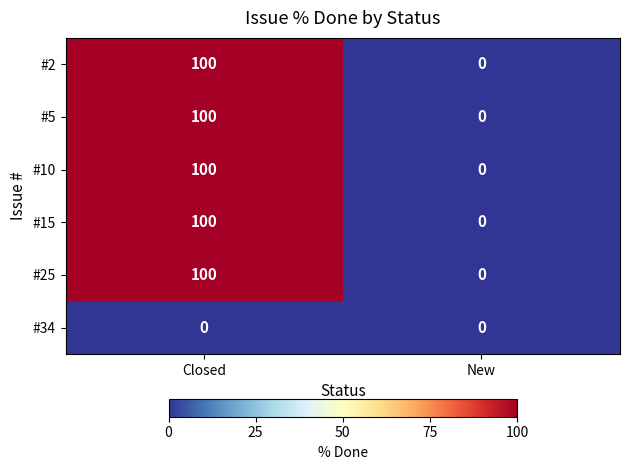

The #25 series shows 165 at Closed. True or false?

False